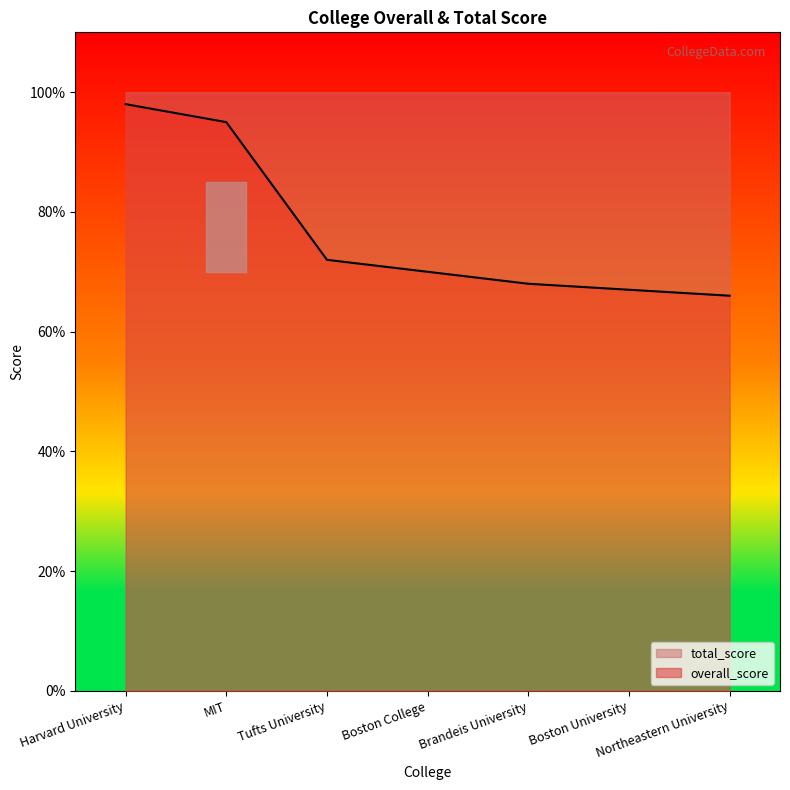

What is the label of the 2nd point from the right?

Boston University